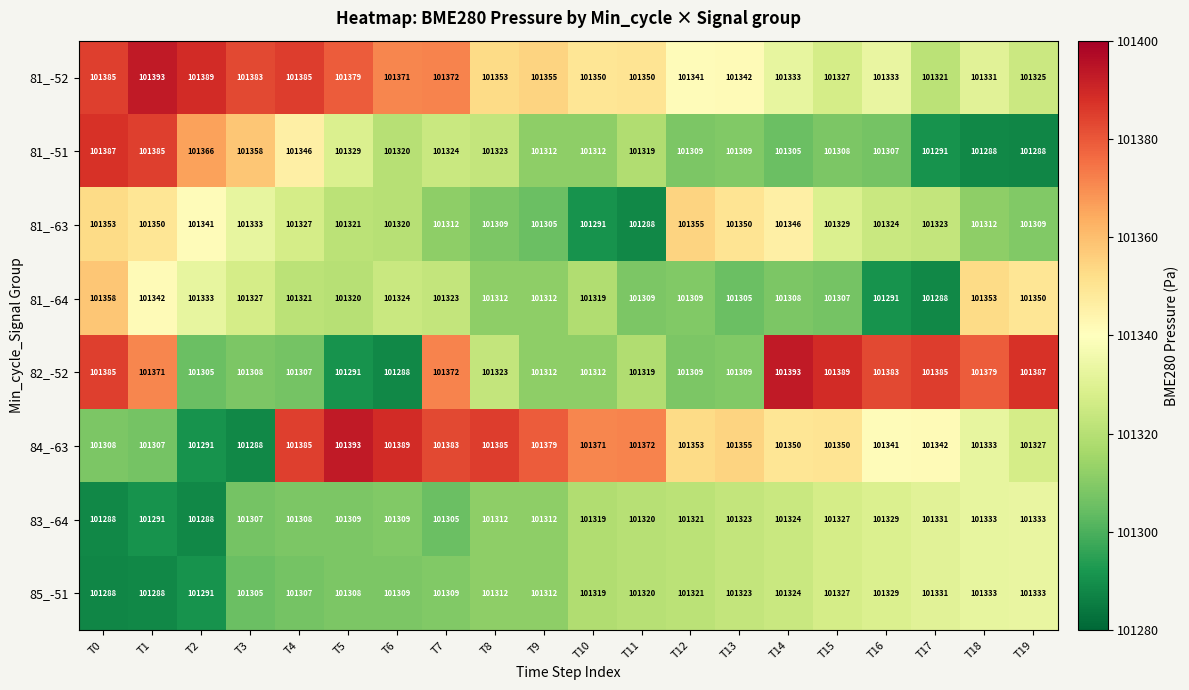

At which category is the sum across all series the highest?

T0